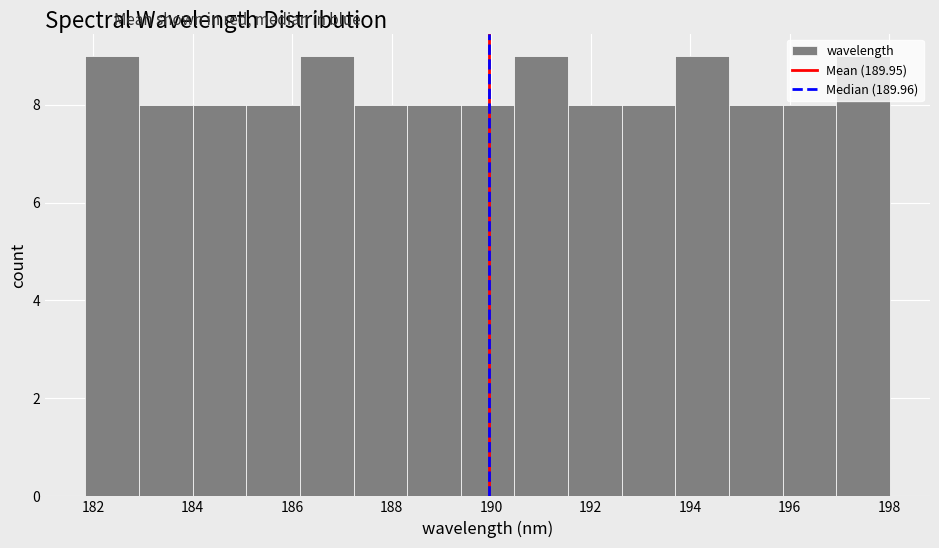

Reading left to right, transcribe this chart: for each bar, give the range it covers on the x-axis and its height. Neither the bar edges nor the heights are printed on the chart, so give them approximately, as read against the axes.

181.8 to 183.0: 9
183.0 to 184.0: 8
184.0 to 185.0: 8
185.0 to 186.2: 8
186.2 to 187.2: 9
187.2 to 188.4: 8
188.4 to 189.4: 8
189.4 to 190.4: 8
190.4 to 191.6: 9
191.6 to 192.6: 8
192.6 to 193.8: 8
193.8 to 194.8: 9
194.8 to 195.8: 8
195.8 to 197.0: 8
197.0 to 198.0: 9